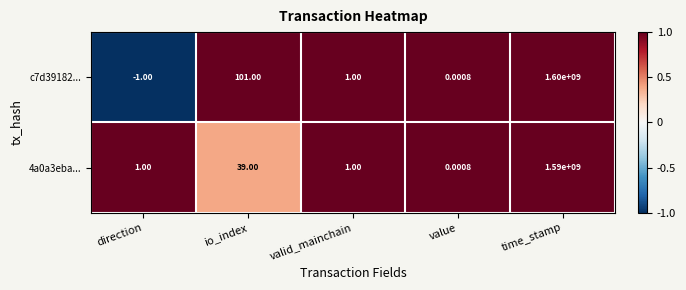

Rank the categories by c7d39182... value from highest to lowest.

time_stamp, io_index, valid_mainchain, value, direction